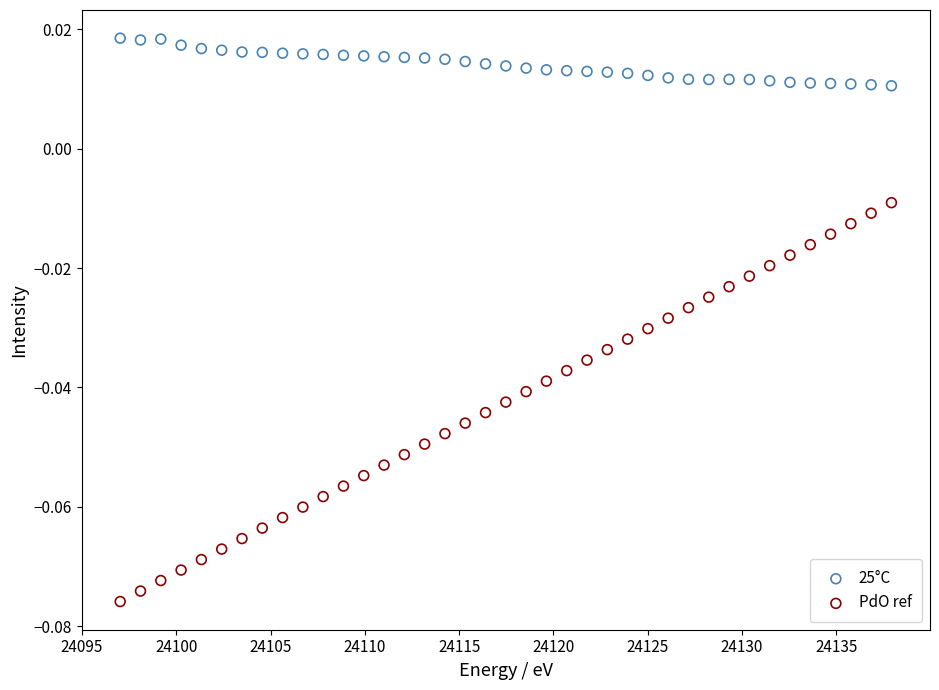

Which series has the largest Y range (max minus min)?

PdO ref